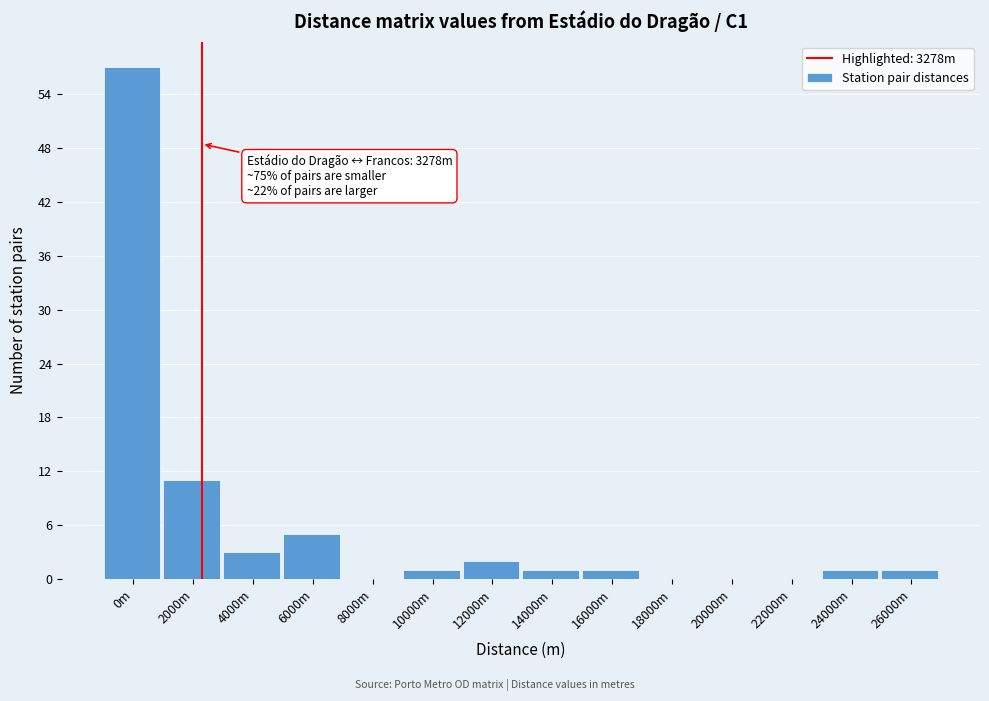

Reading right to left, extract all data points from this chart.

26000m=1	24000m=1	22000m=0	20000m=0	18000m=0	16000m=1	14000m=1	12000m=2	10000m=1	8000m=0	6000m=5	4000m=3	2000m=11	0m=57